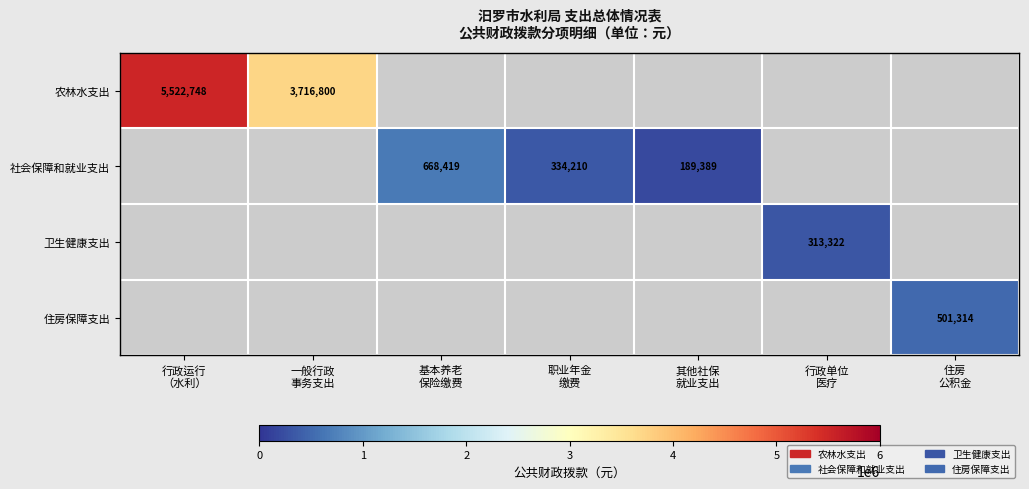

At how many categories does at least one series exceed 1909376?

2